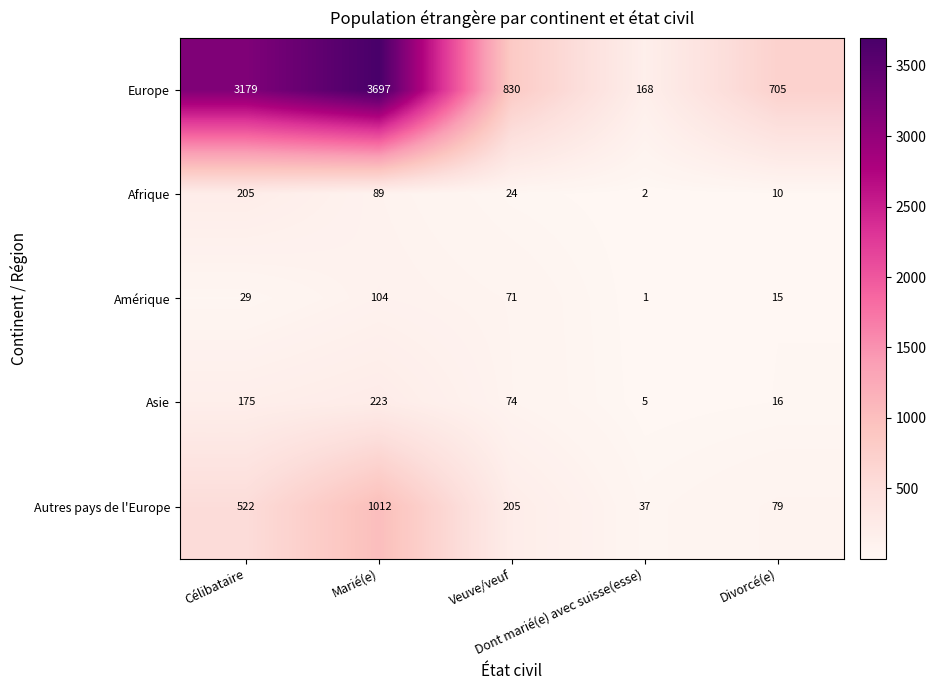

Between Marié(e) and Divorcé(e), which series saw the biggest shift?

Europe